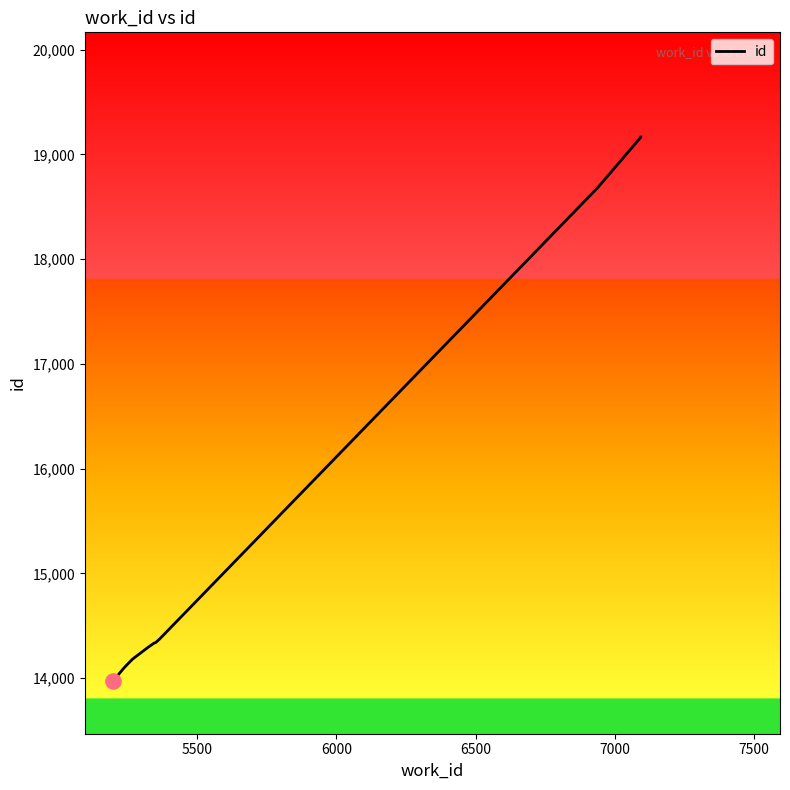

Between 7500 and 7000, which is larger?

7500